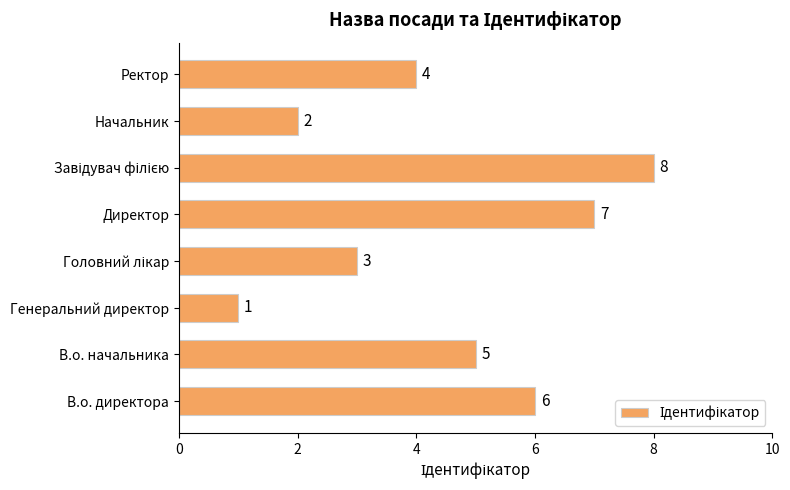

How many data points does each series have?

8